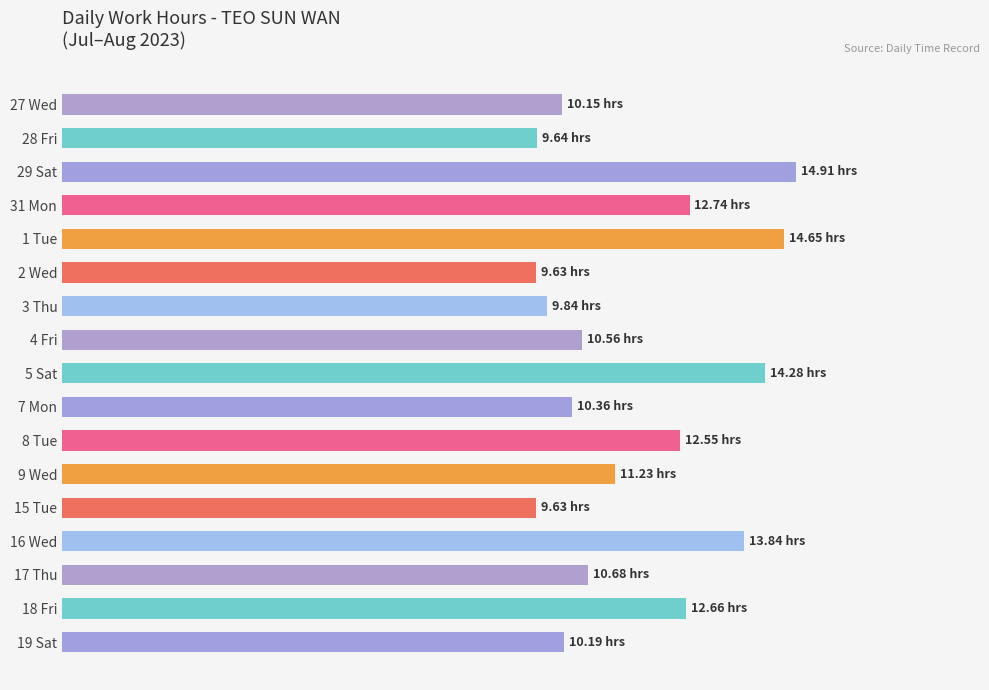

Are the bars horizontal?

Yes